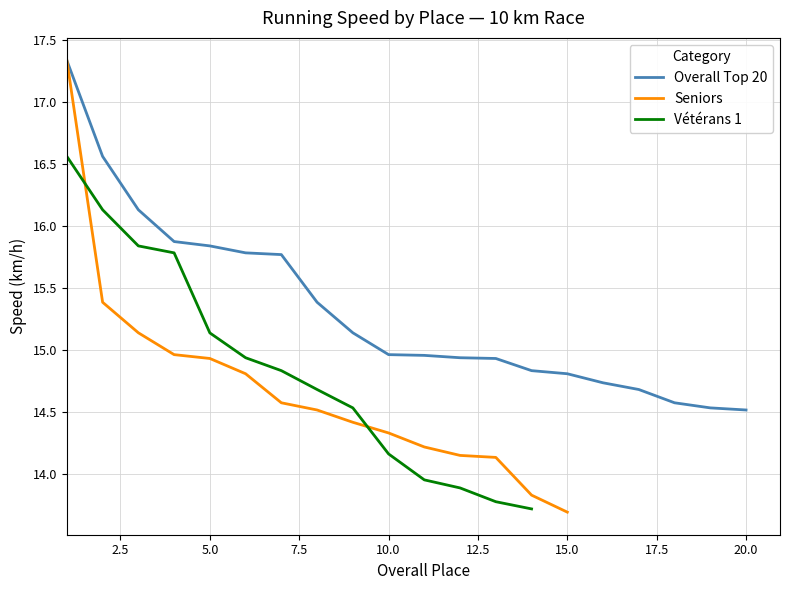

How many data points in Places 6-10 Speeds are less than 15?

1